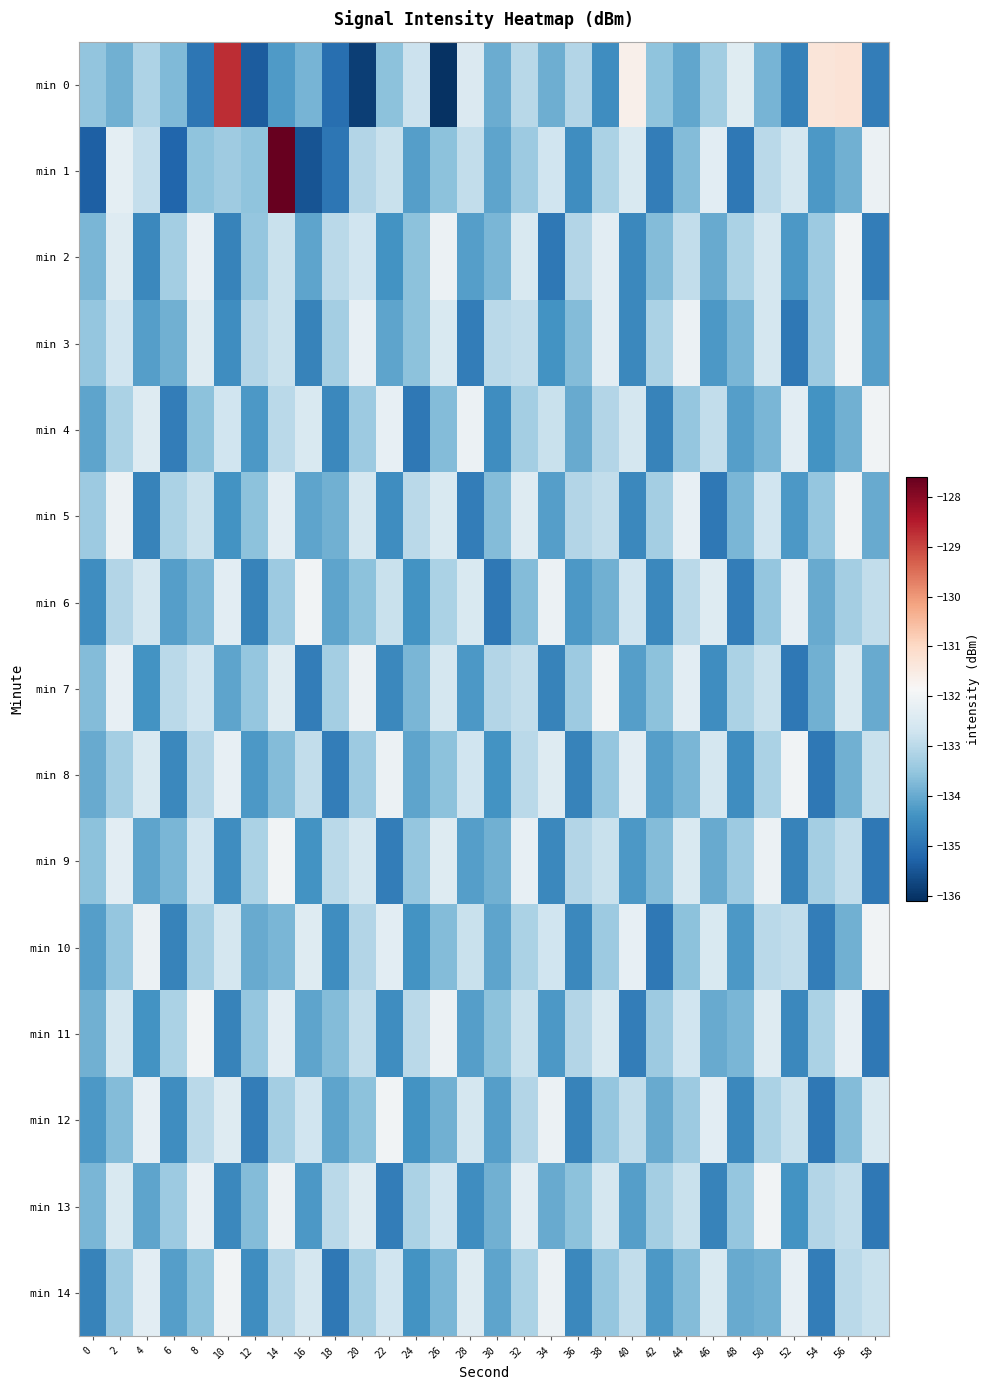

At how many categories does at least one series exceed -128?

1